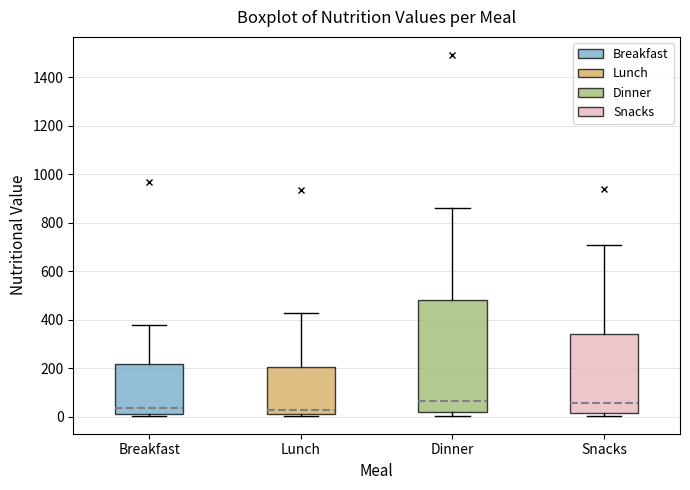

Reading left to right, transcribe this box plot: for each box, give where its median line is, the range the box spans, and where its two whiskers end, as read against the y-axis. The values are not printed on the chart, so give them approximately, as read against the axis.

Breakfast: median 40, box 20 to 220, whiskers 0 to 380
Lunch: median 20 (just above the box's lower edge), box 20 to 200, whiskers 0 to 420
Dinner: median 60, box 20 to 480, whiskers 0 to 860
Snacks: median 60, box 20 to 340, whiskers 0 to 700